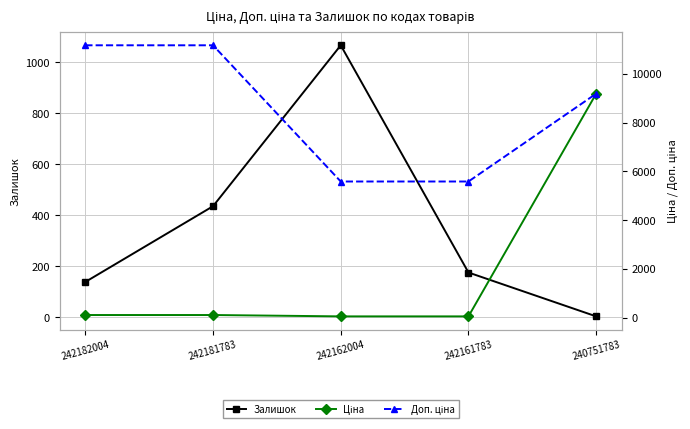

What is the approximate value of Ціна at 242181783?

111.7